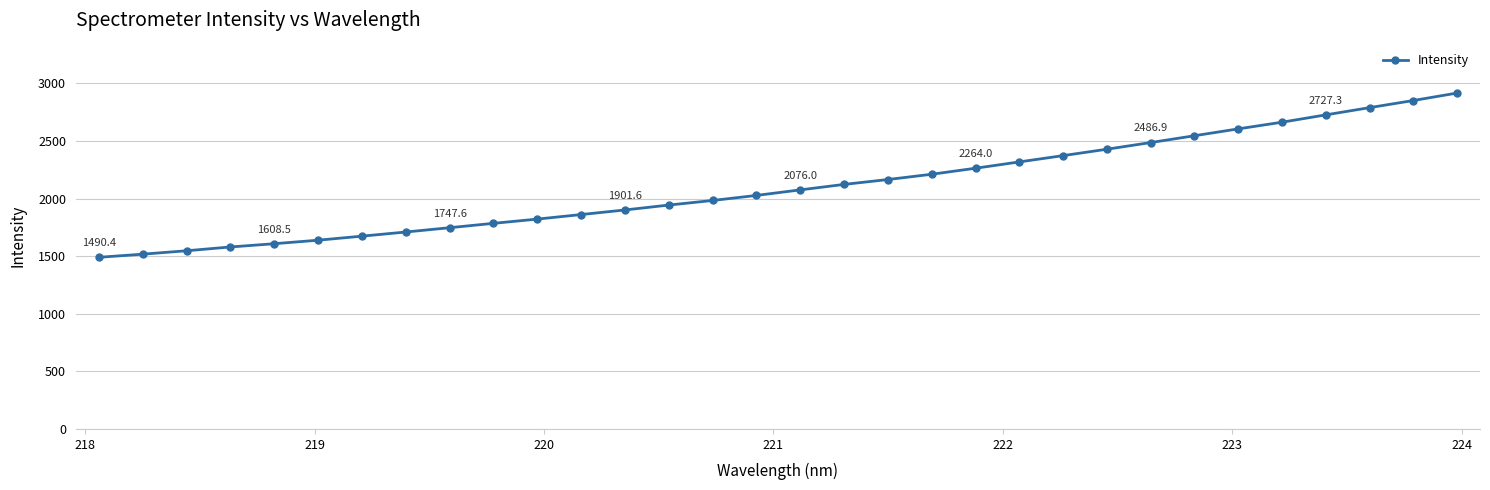

What is the sum of all values?

67393.3